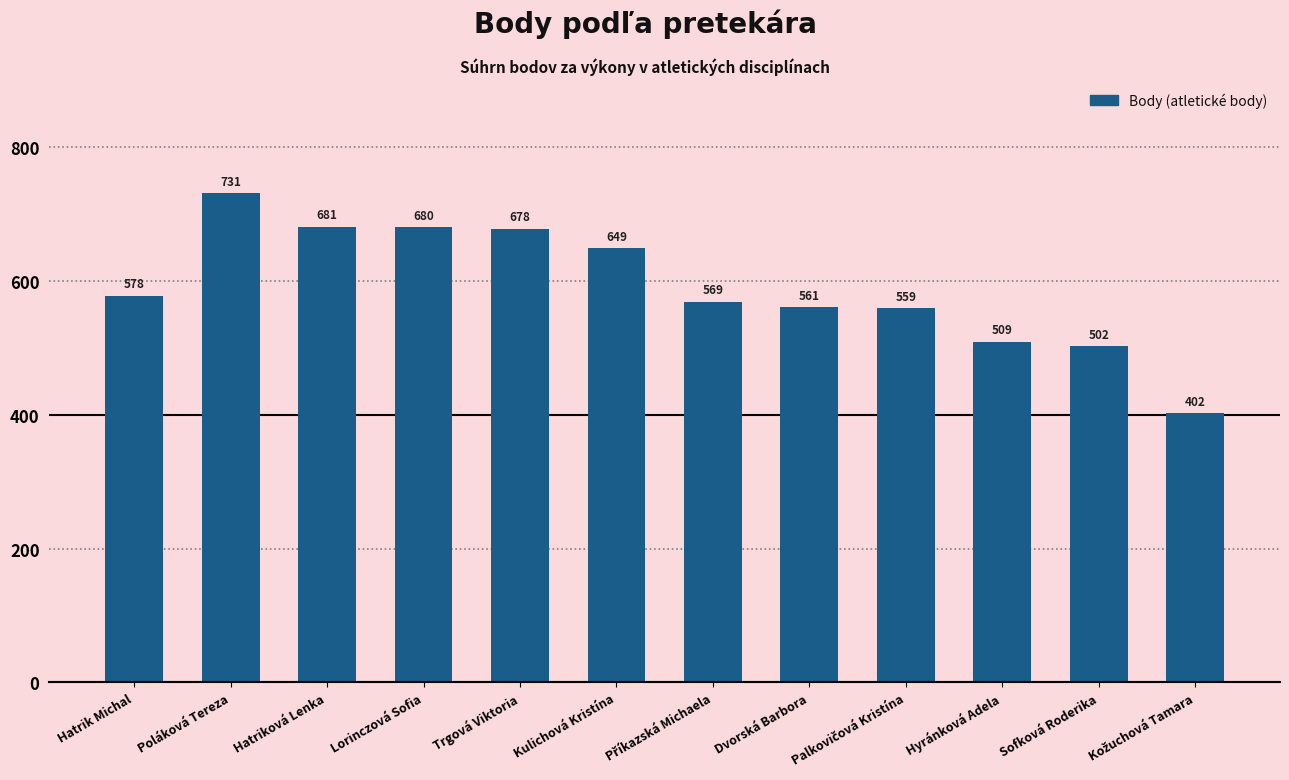

What is the difference between the values at Dvorská Barbora and Sofková Roderika?

59